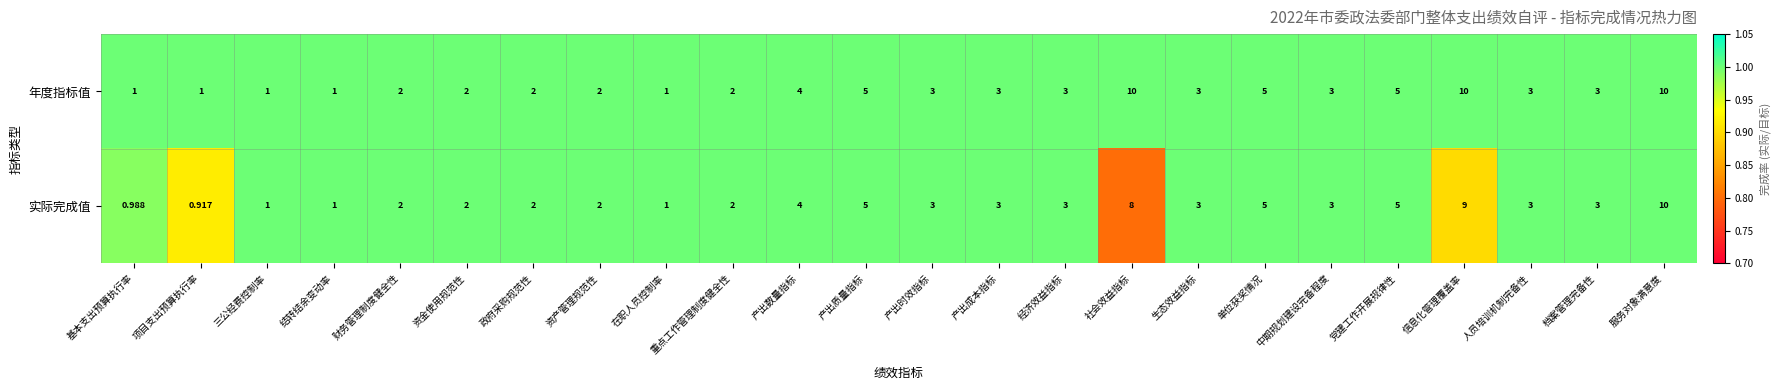

How many distinct data groups are displayed?

2